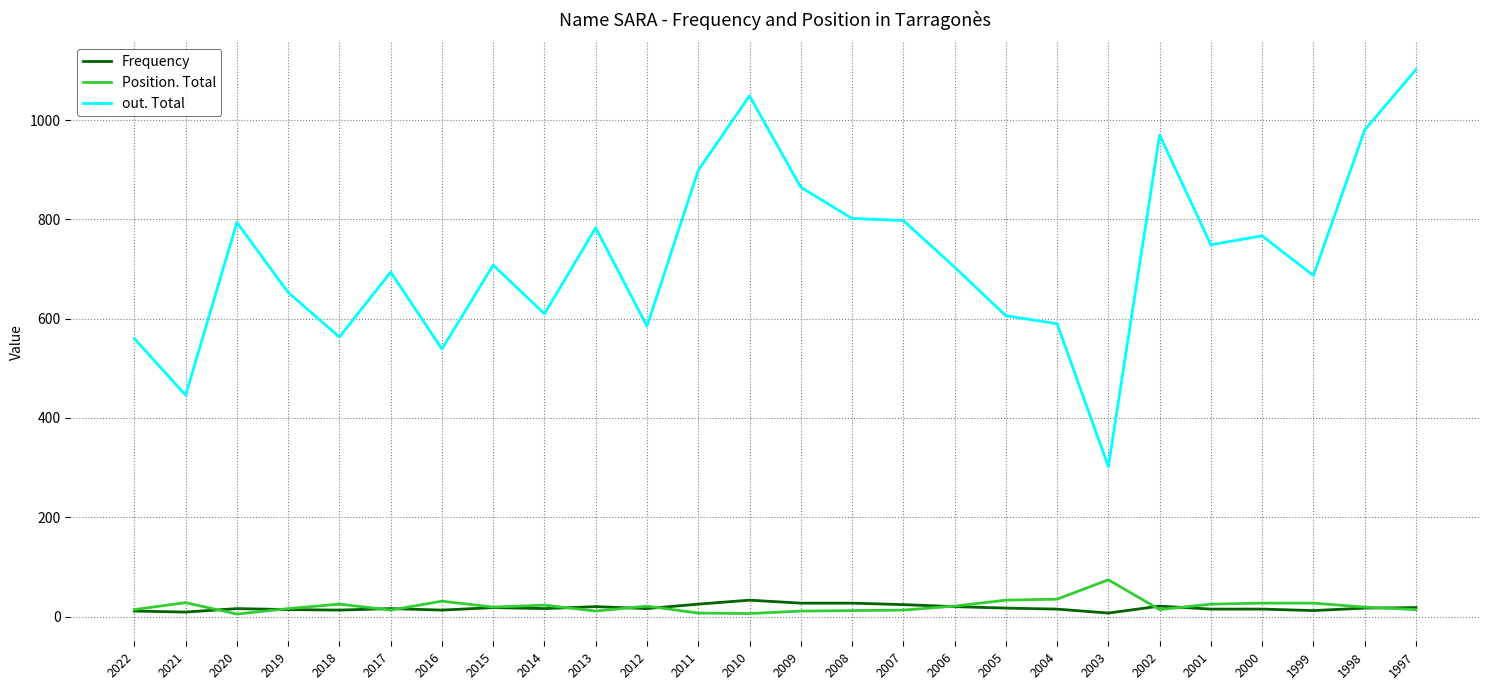

Rank the series at 2003 from highest to lowest value.

out. Total, Position. Total, Frequency